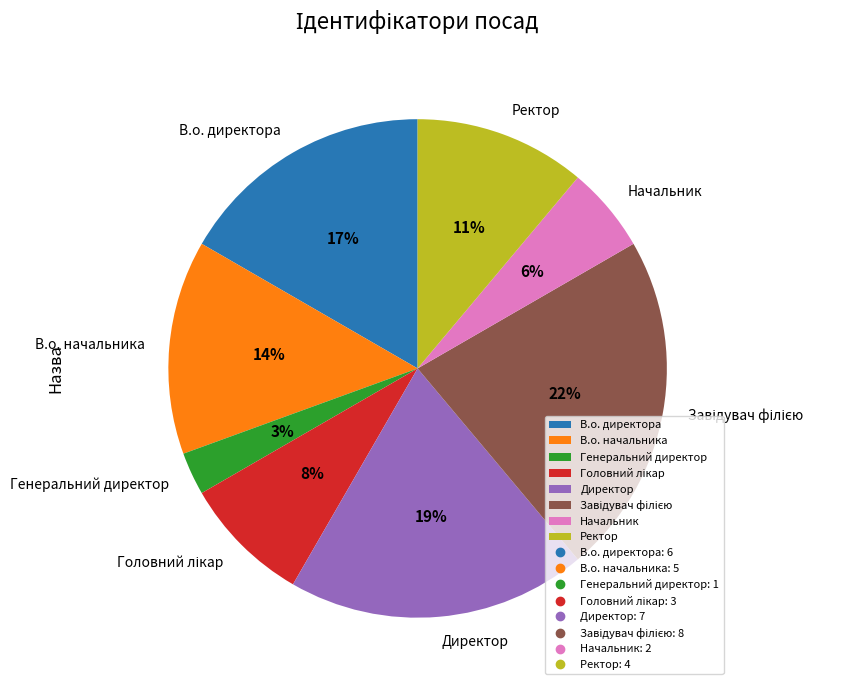

To the nearest percent, what portion does В.о. начальника represent?

14%